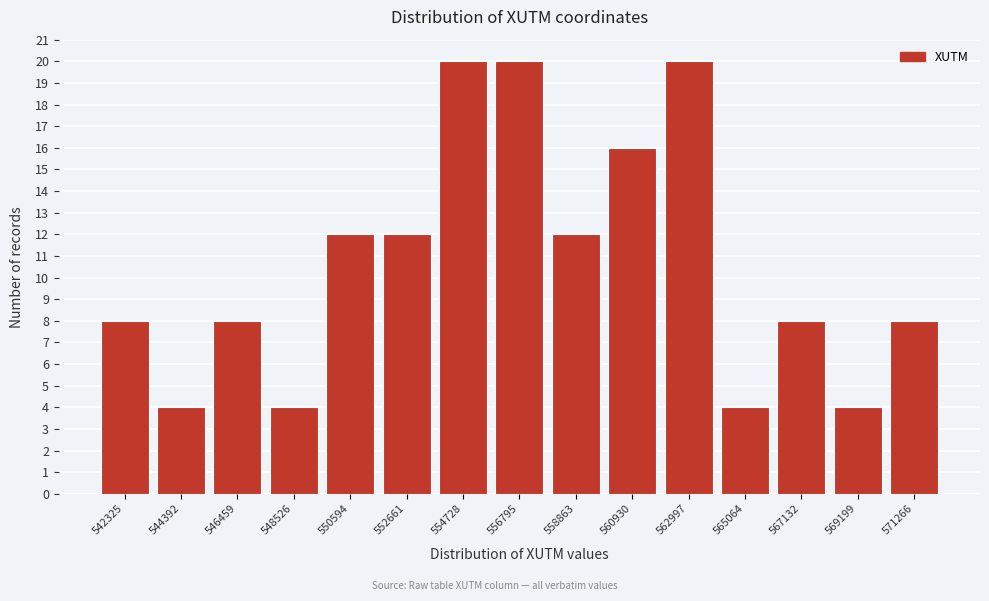

Reading right to left, extract all data points from this chart.

8	4	8	4	20	16	12	20	20	12	12	4	8	4	8